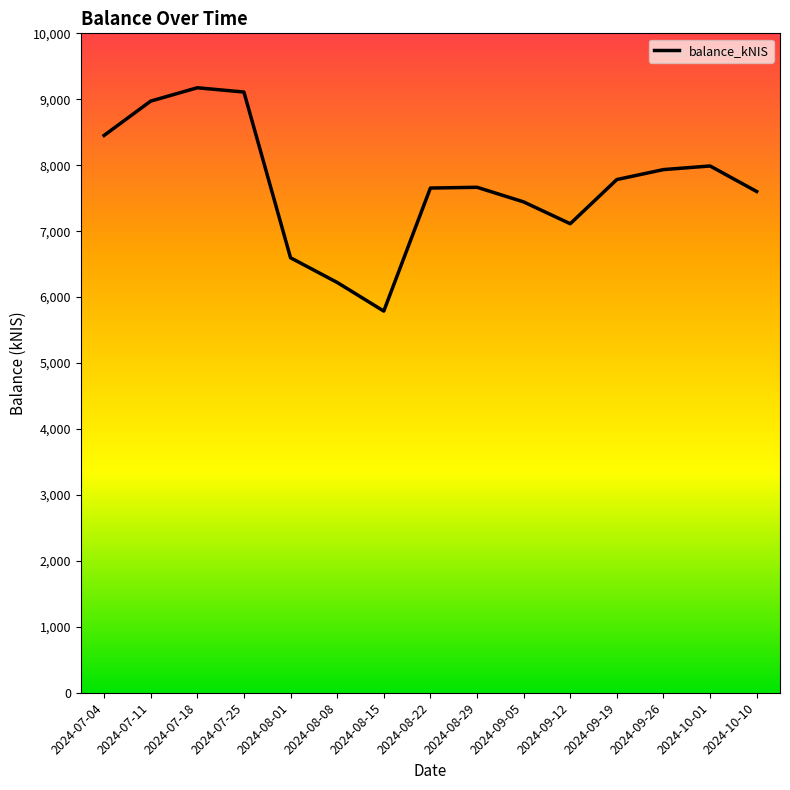

What is the difference between the maximum and minimum values?

3386.8